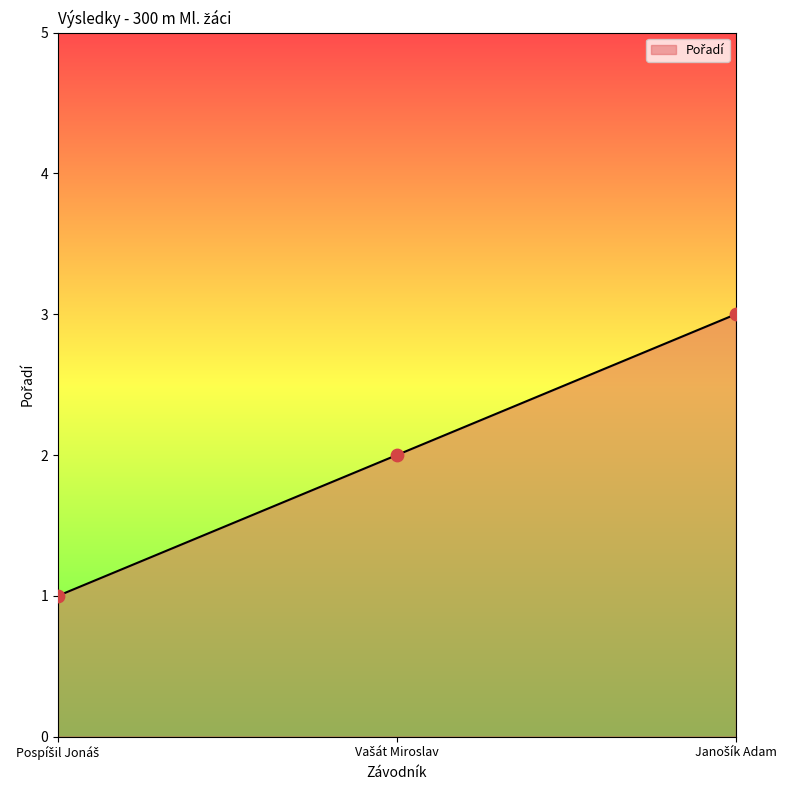

Approximately how many times larger is the value at Janošík Adam compared to Pospíšil Jonáš?

3.0